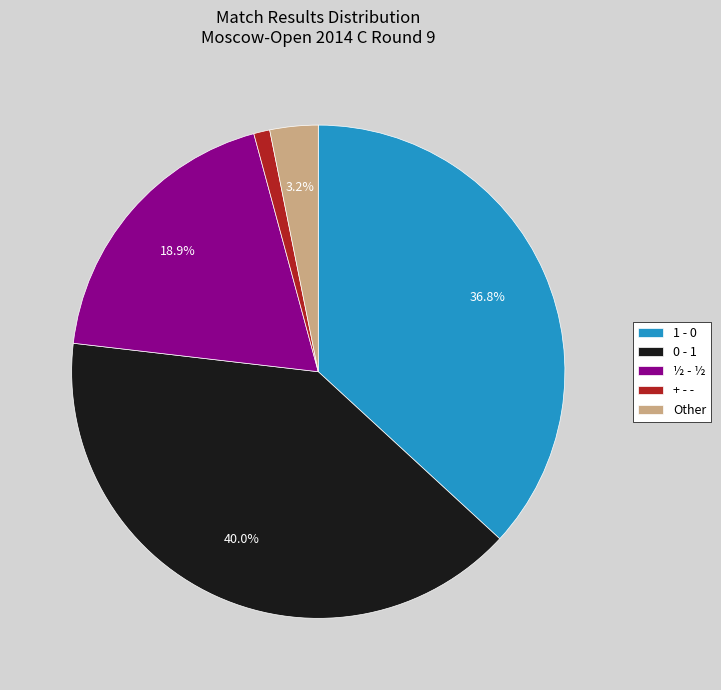

What percentage is NOT represented by 1 - 0?

63.2%